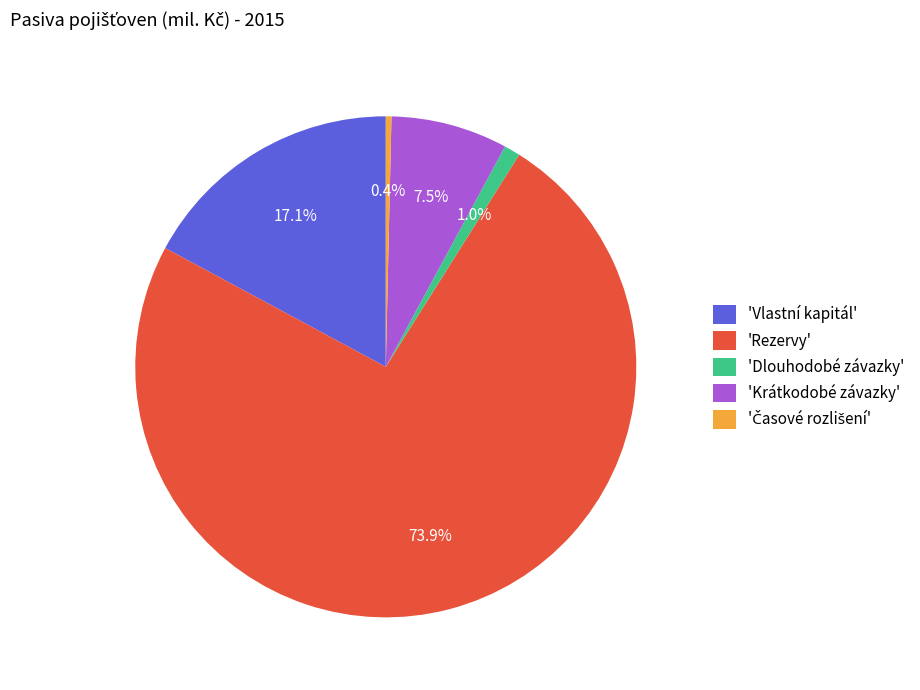

Is the sum of 'Vlastní kapitál' and 'Krátkodobé závazky' greater than half?

No